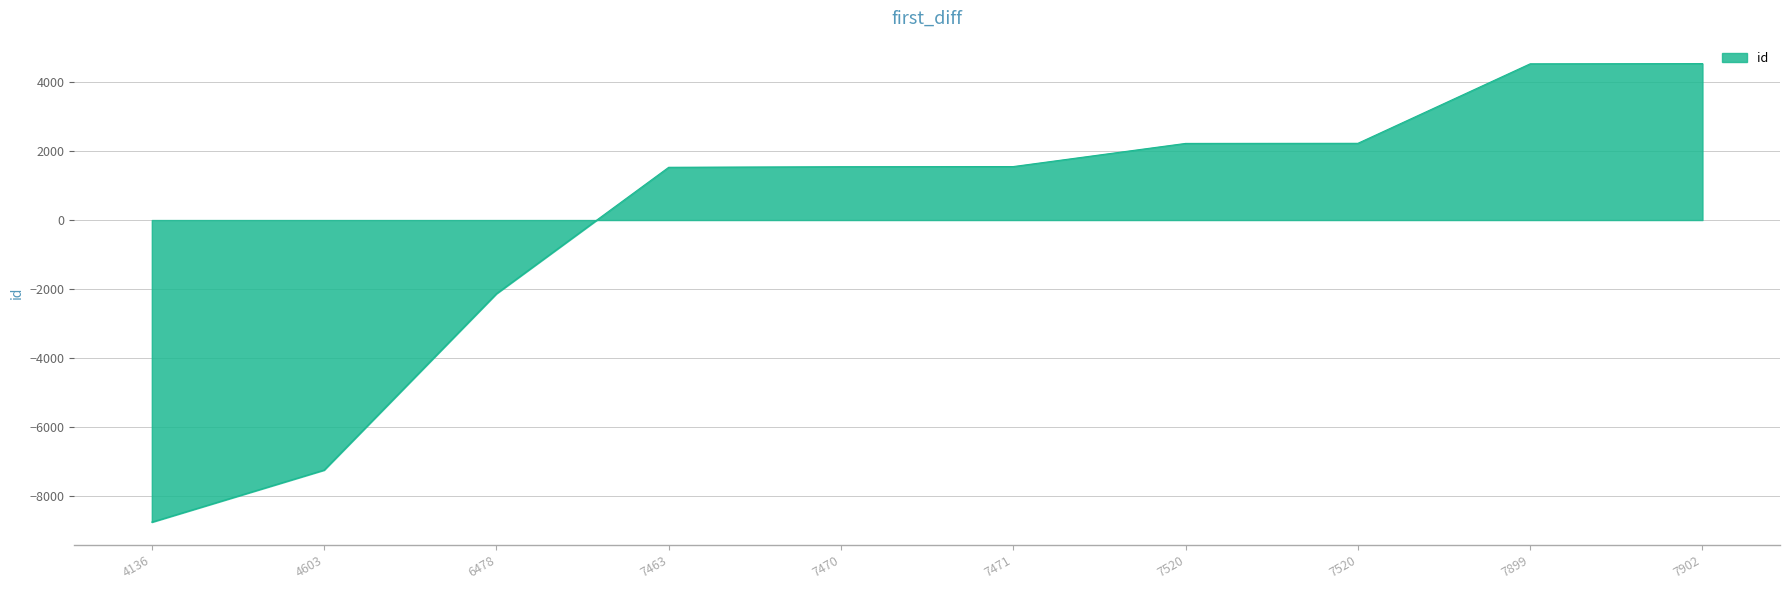

Is it true that the value at 4603 is -7235?

True